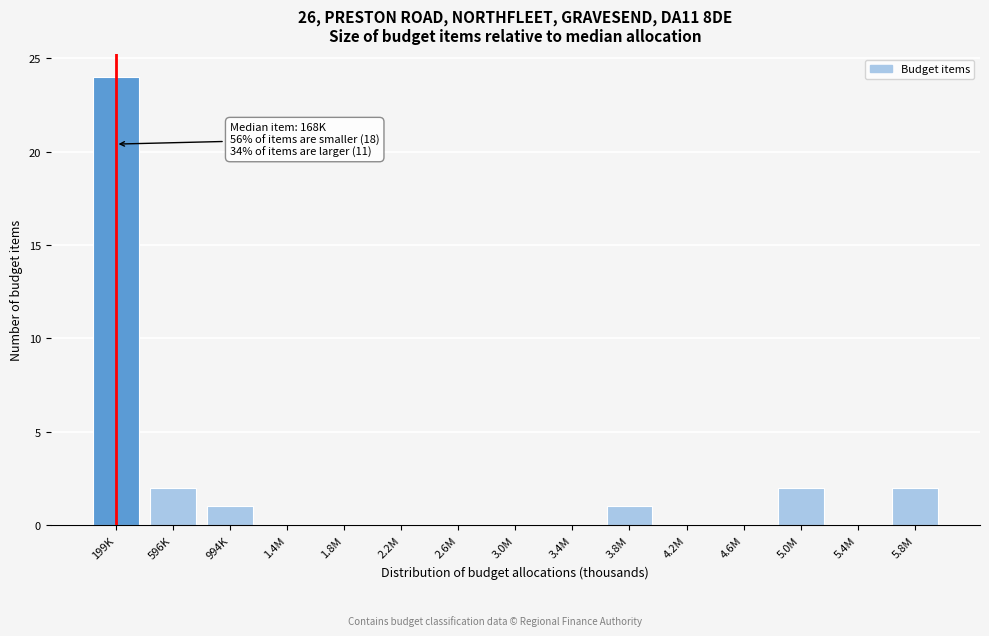

Reading left to right, extract all data points from this chart.

199K=24	596K=2	994K=1	1.4M=0	1.8M=0	2.2M=0	2.6M=0	3.0M=0	3.4M=0	3.8M=1	4.2M=0	4.6M=0	5.0M=2	5.4M=0	5.8M=2